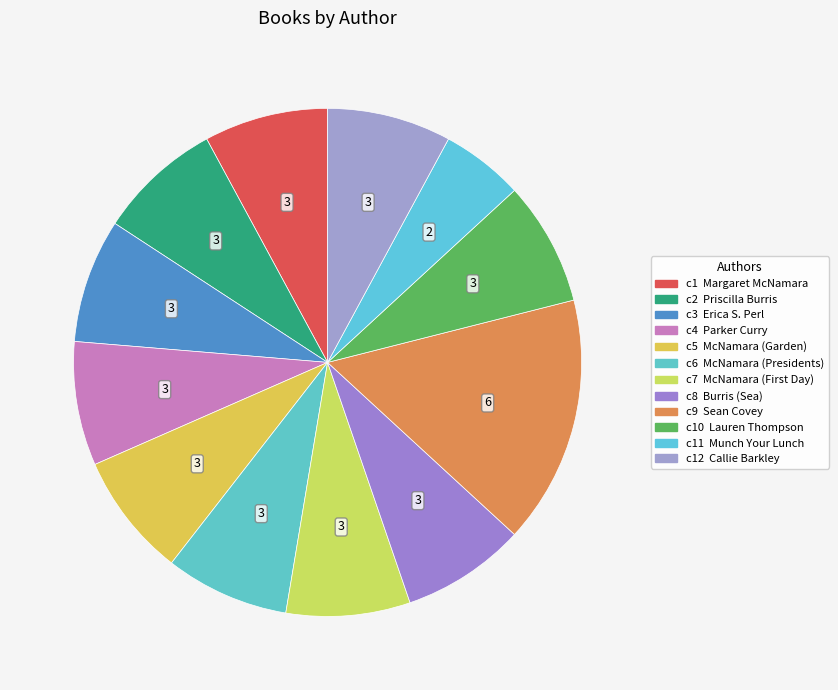

How many segments does this pie chart have?

12